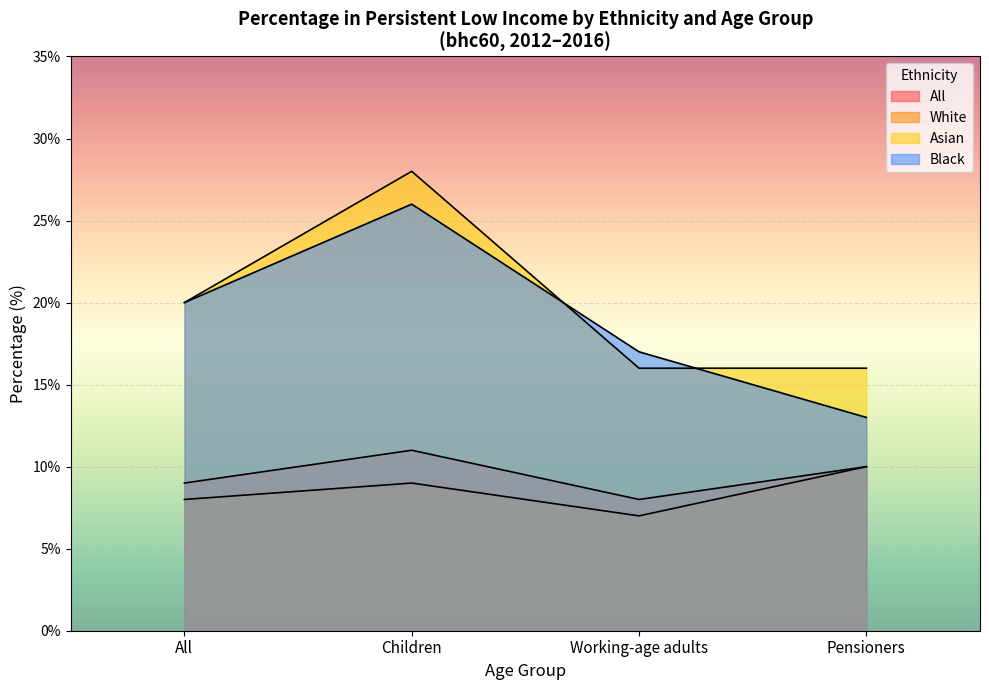

How many lines are shown in the chart?

4